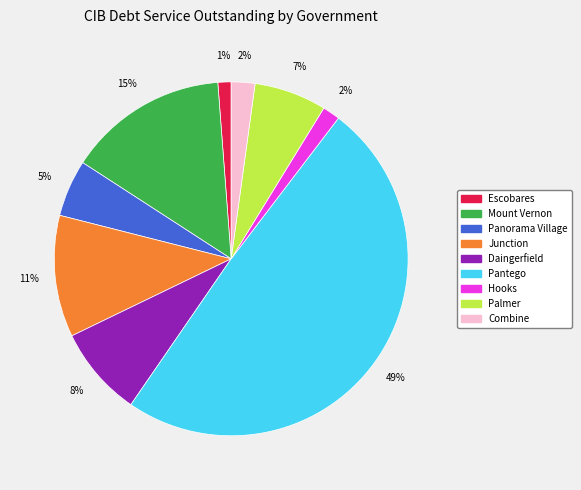

To the nearest percent, what percentage of the pie is Escobares?

1%